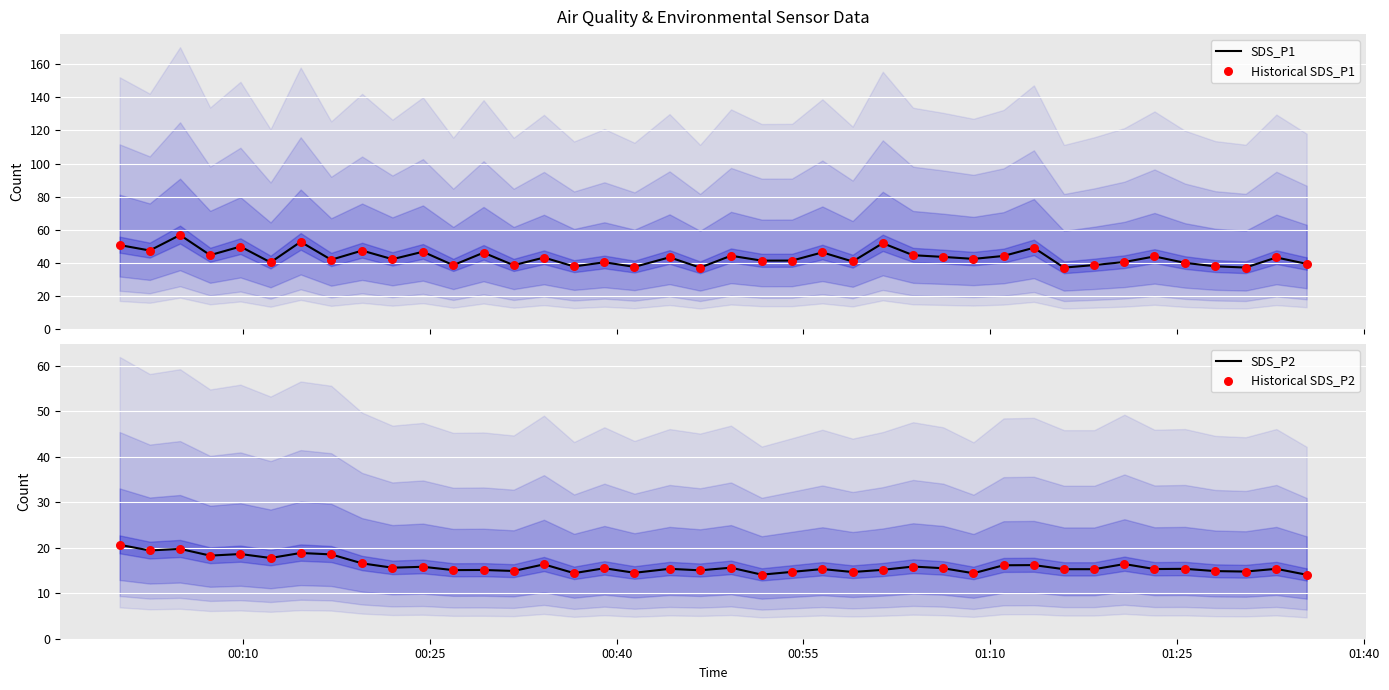

What is the minimum value for SDS_P1?

37.1